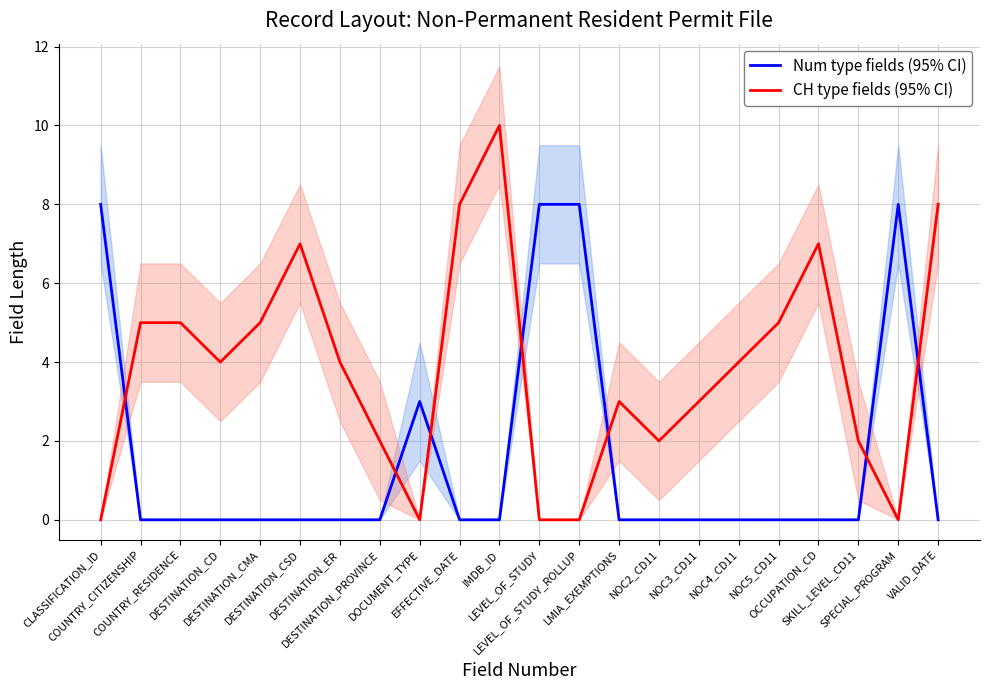

Count the CH type fields (95% CI) values in the range 2 to 5.

12